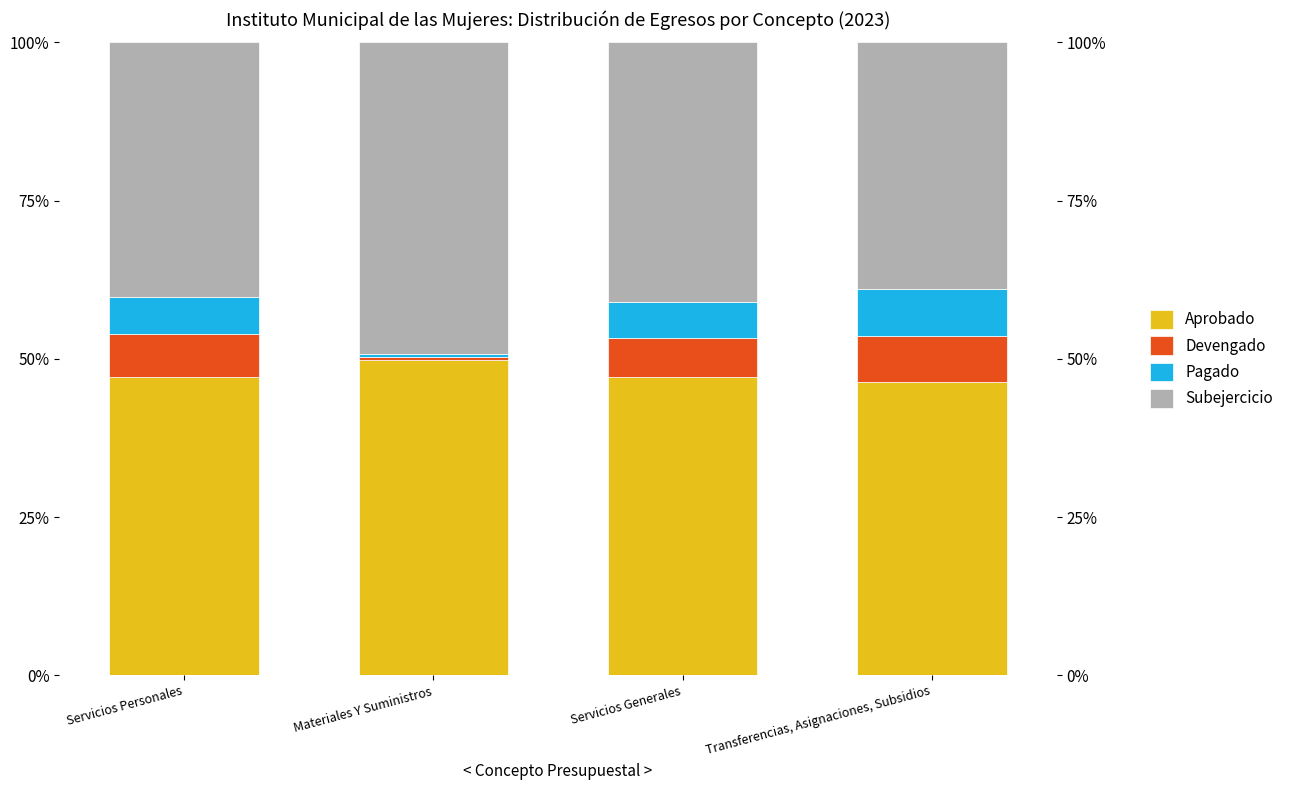

How many bars are there in each group?

4